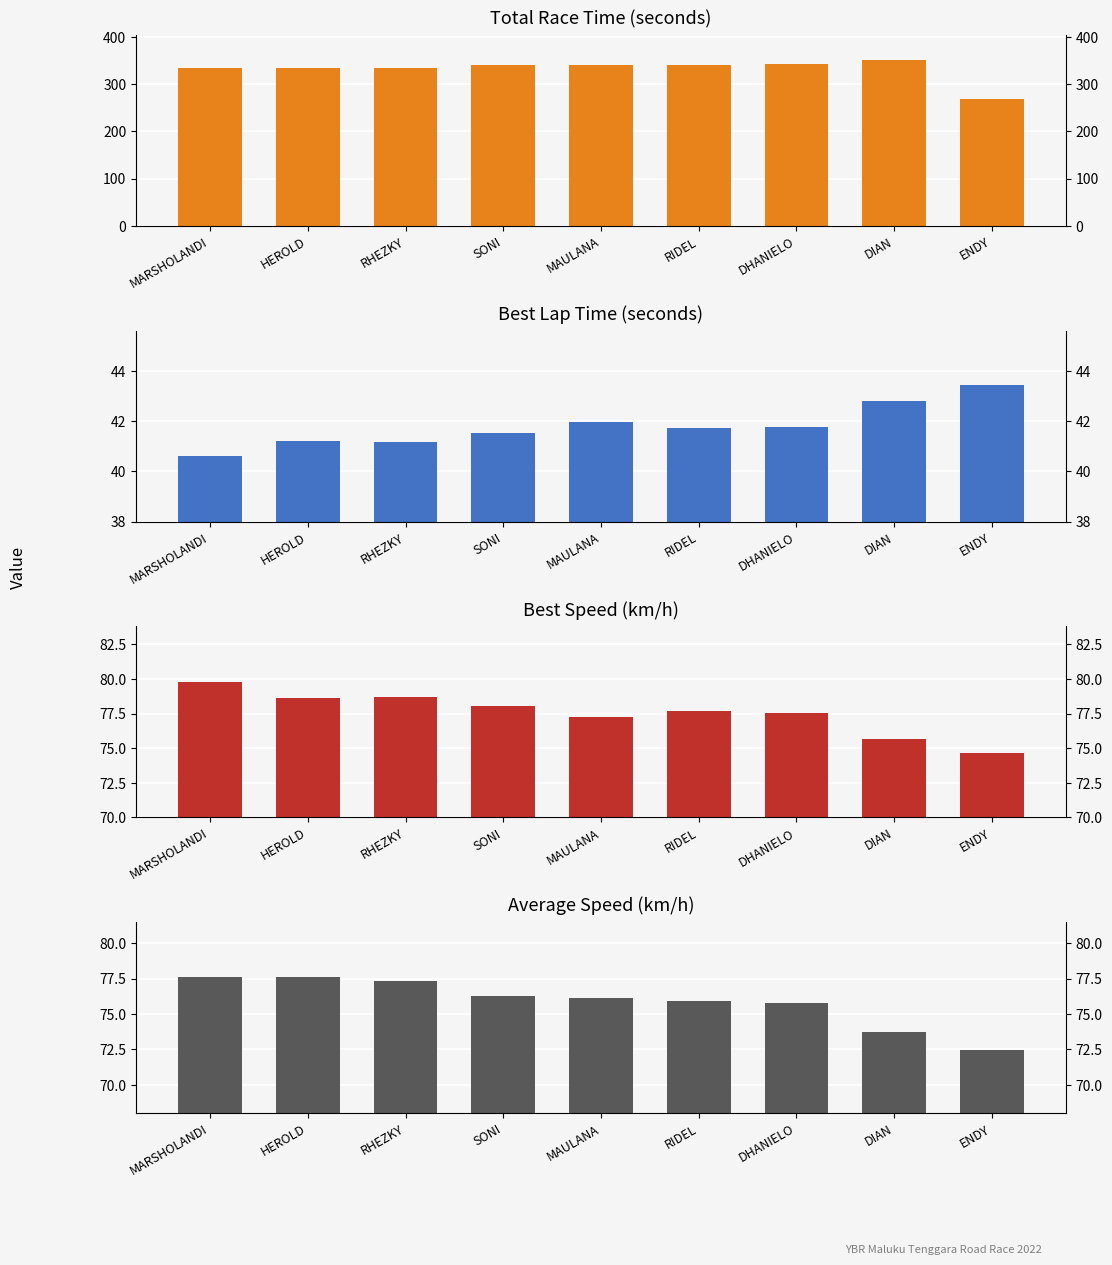

Which series changed the most between RIDEL and DIAN?

Total Time (s)